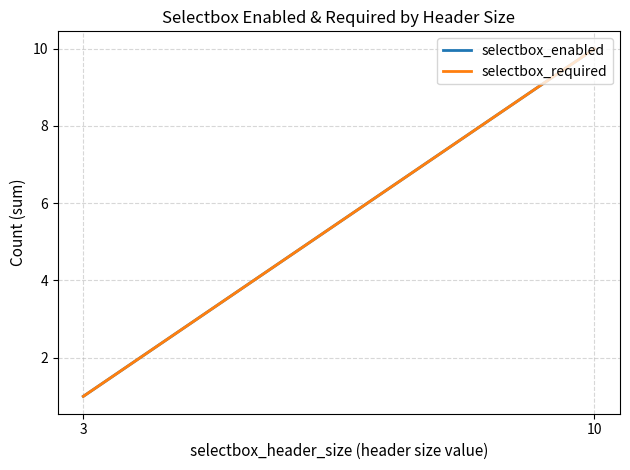

At which label is selectbox_enabled closest to 5?

3